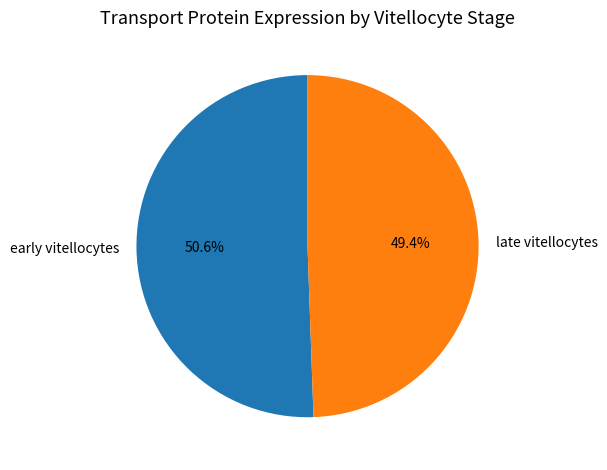

Is it true that late vitellocytes is 41% of the pie?

False